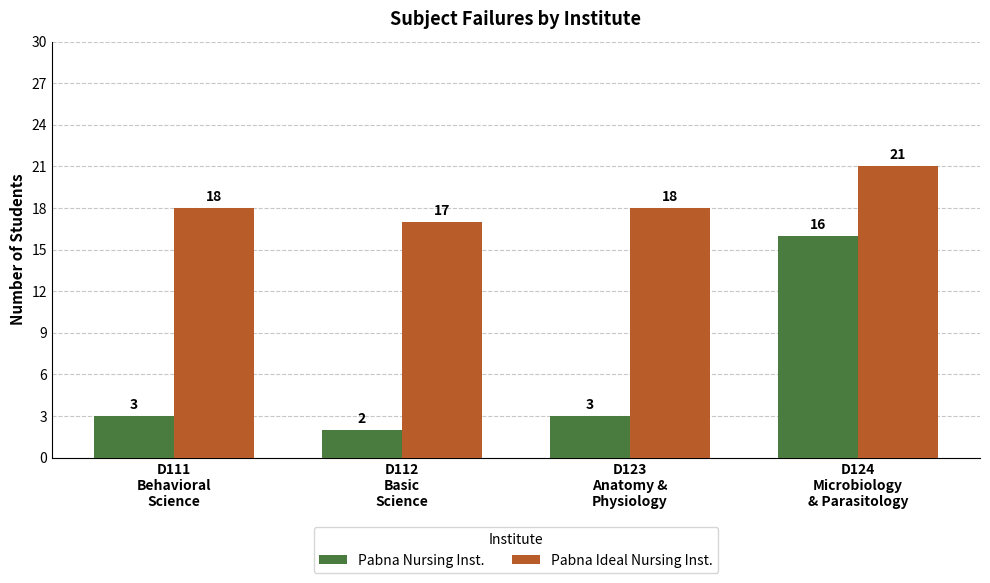

What is the maximum value for Pabna Nursing Inst.?

16